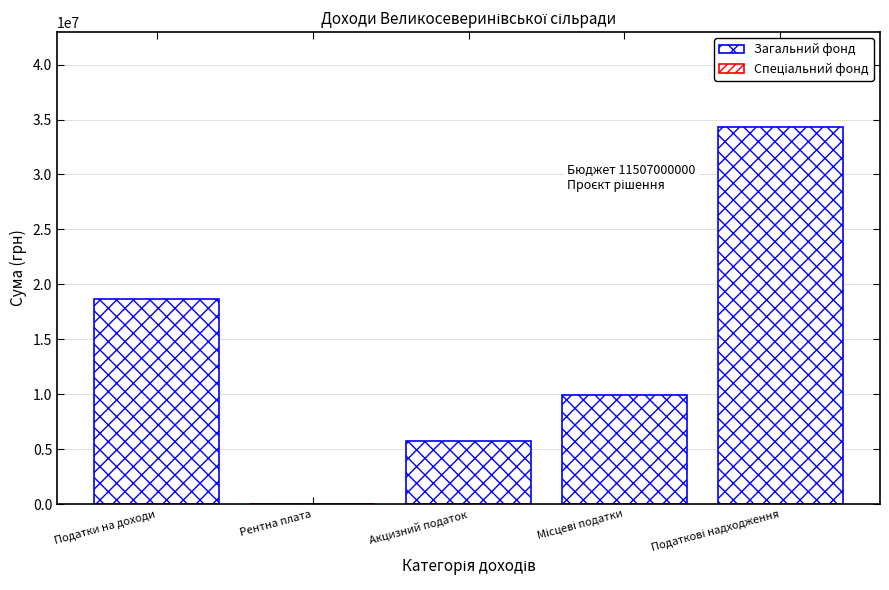

True or false: Загальний фонд has a value of 8375111 at Акцизний податок.

False